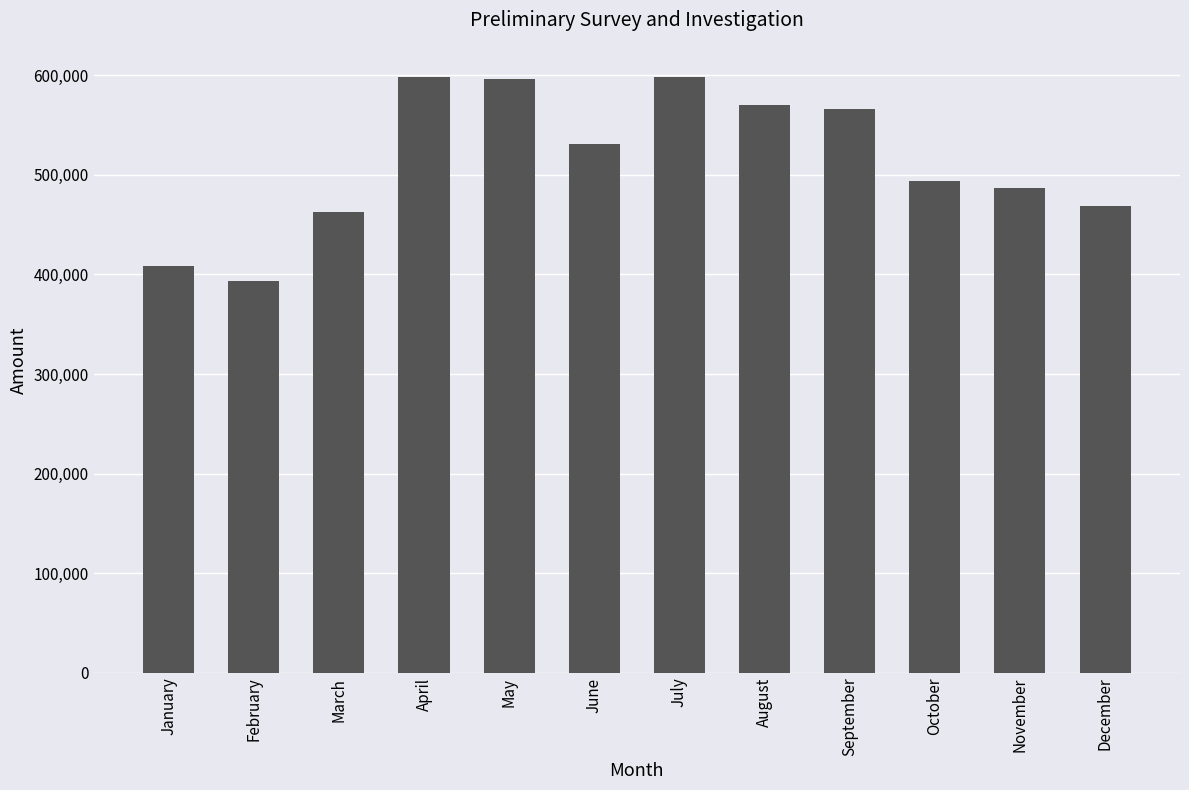

How many bars are there in total?

12